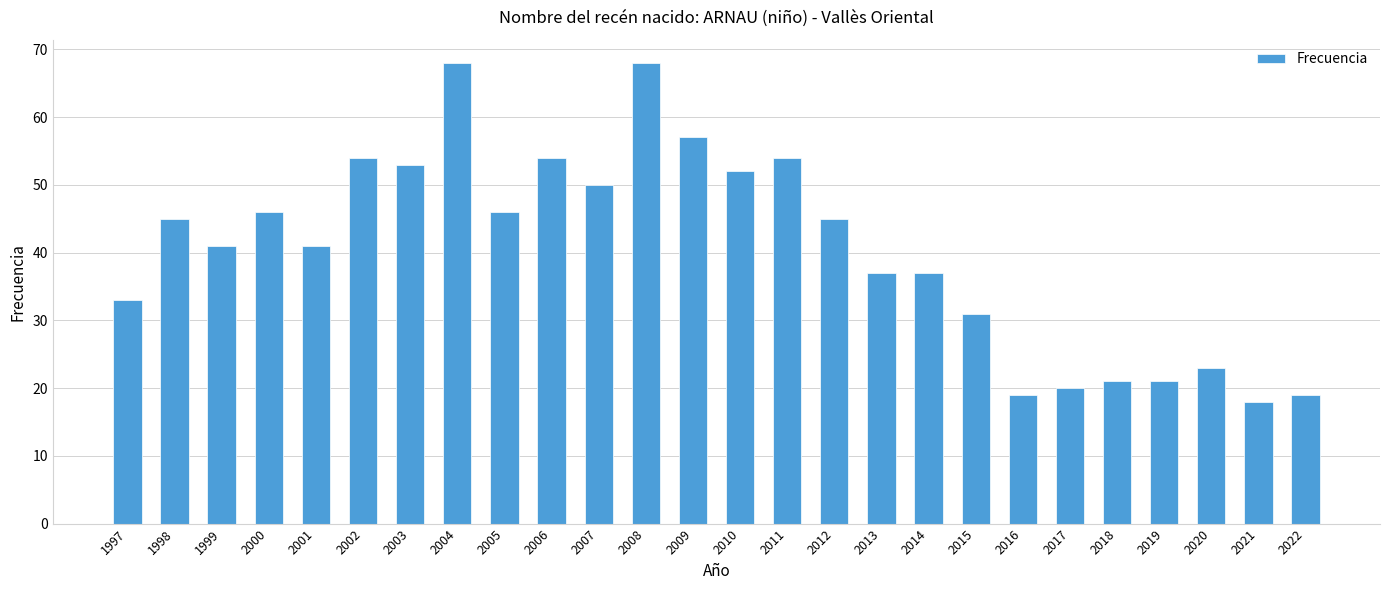

What is the value of the 8th bar from the left?

68